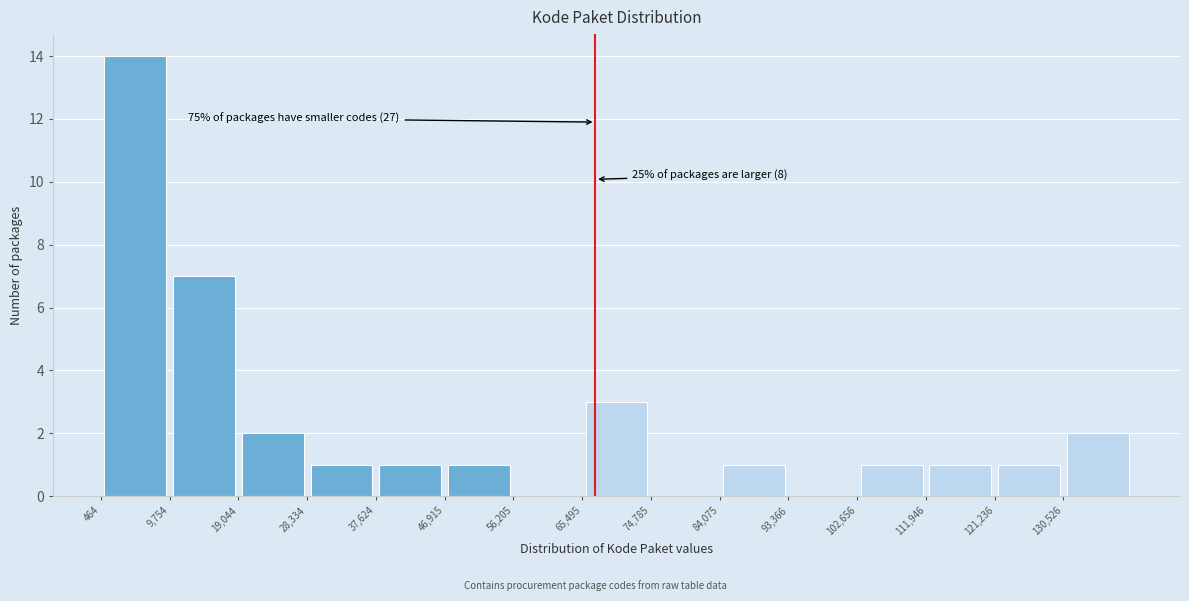

Over which range of the x-axis is the bar tallest?

0 to 10000